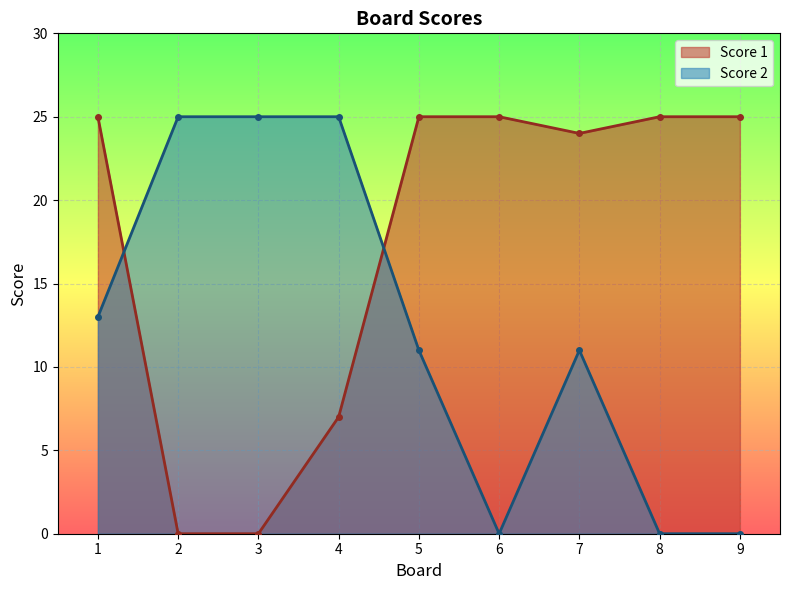

At which label is Score 1 closest to 12?

4